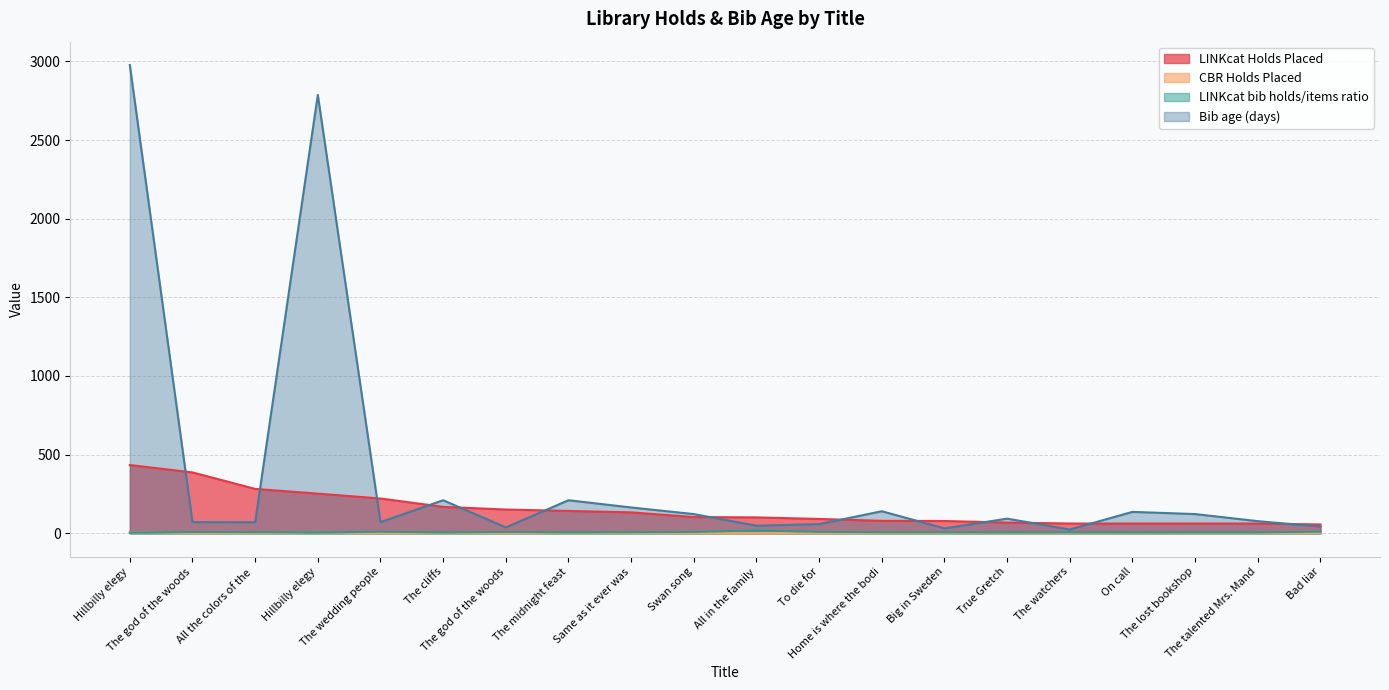

Which series has the largest total across all categories?

Bib age (days)